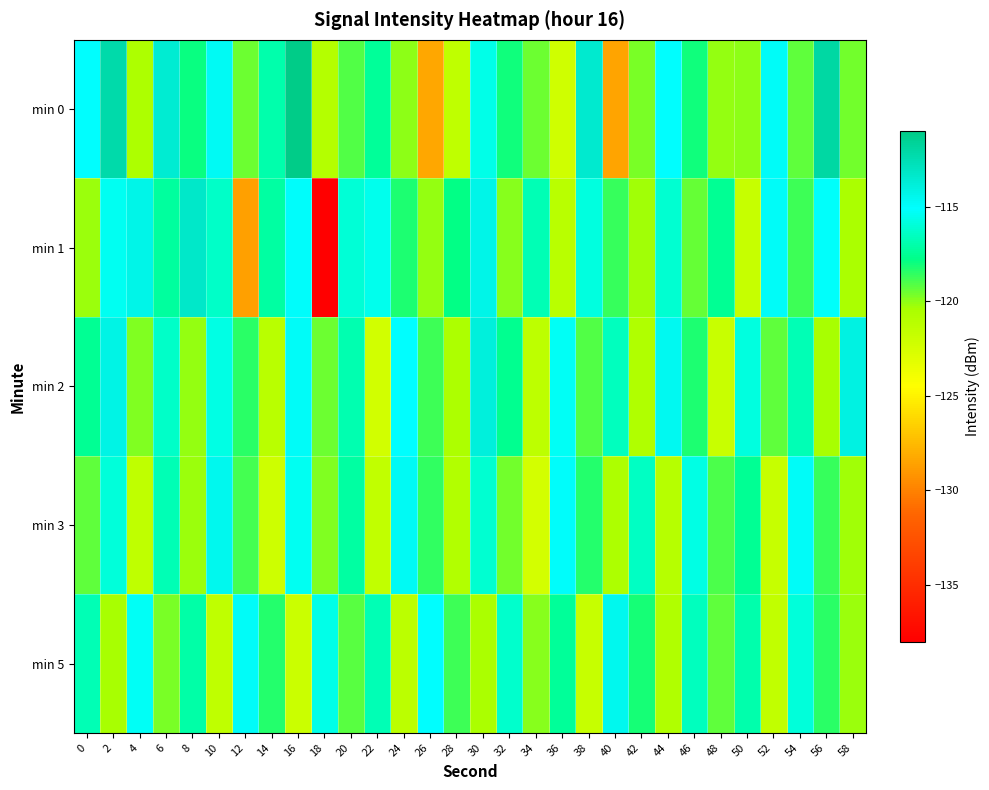

Which series has the widest spread of values?

min 1